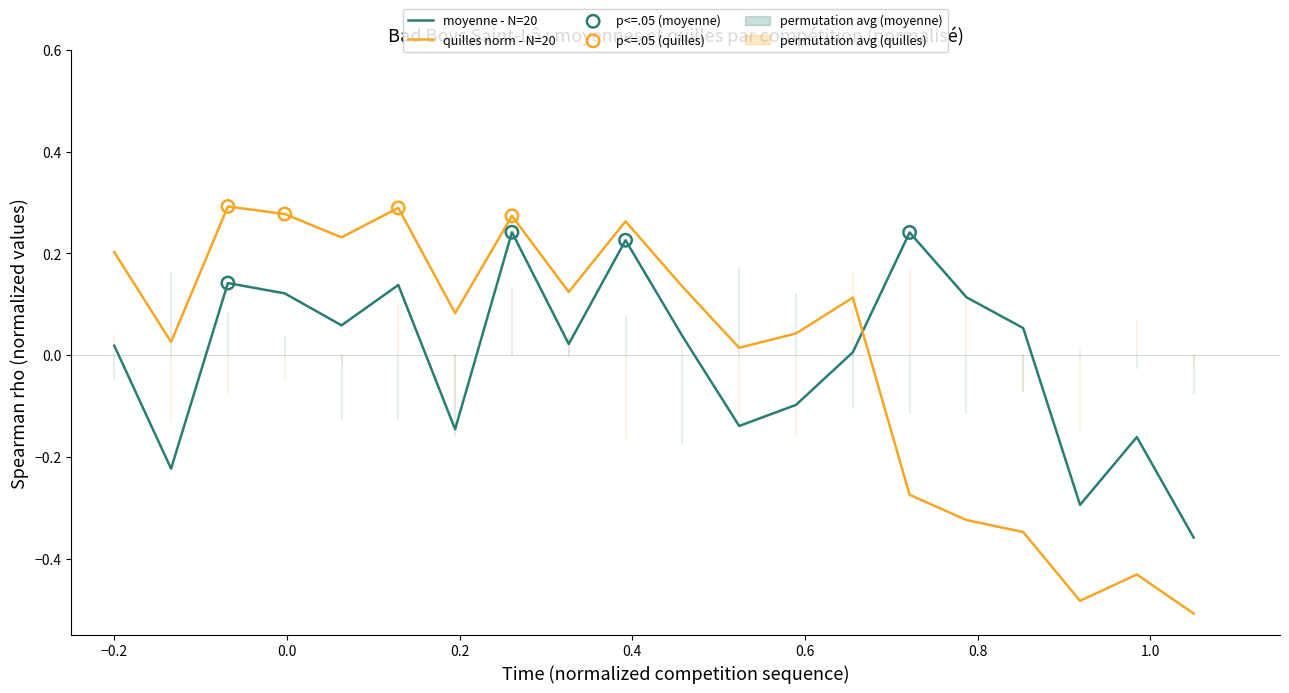

Rank the series by their maximum value, from highest to lowest.

quilles norm - N=20, moyenne - N=20